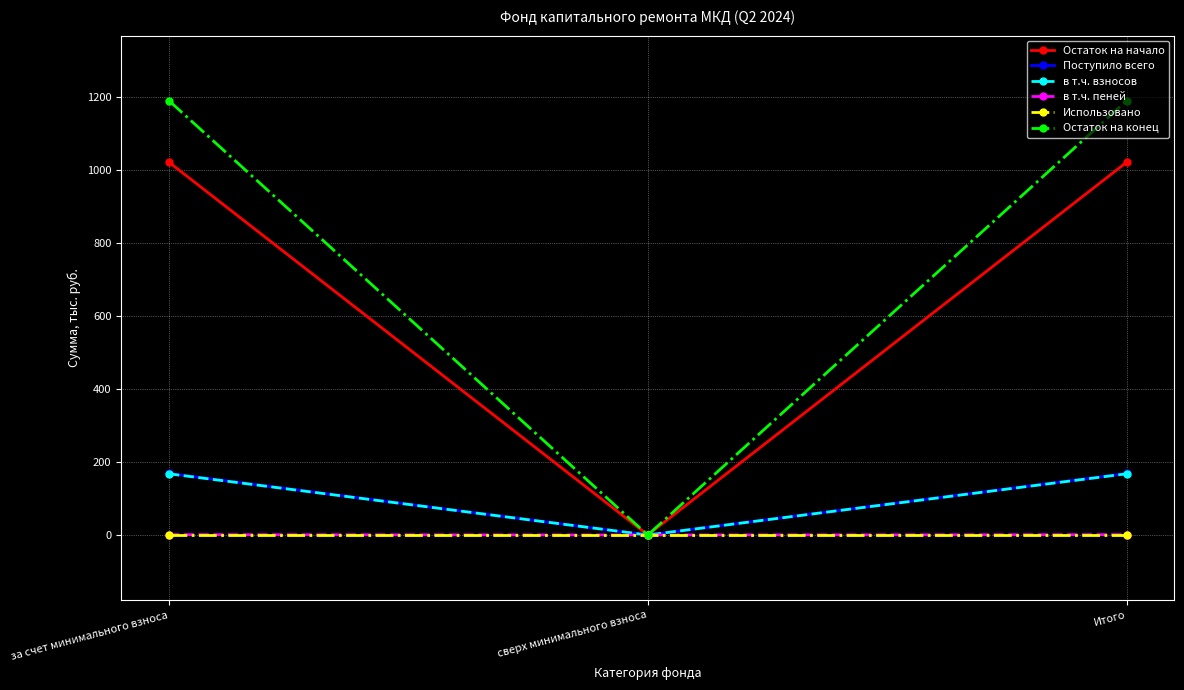

What is the sum of all в т.ч. взносов values?

335.5